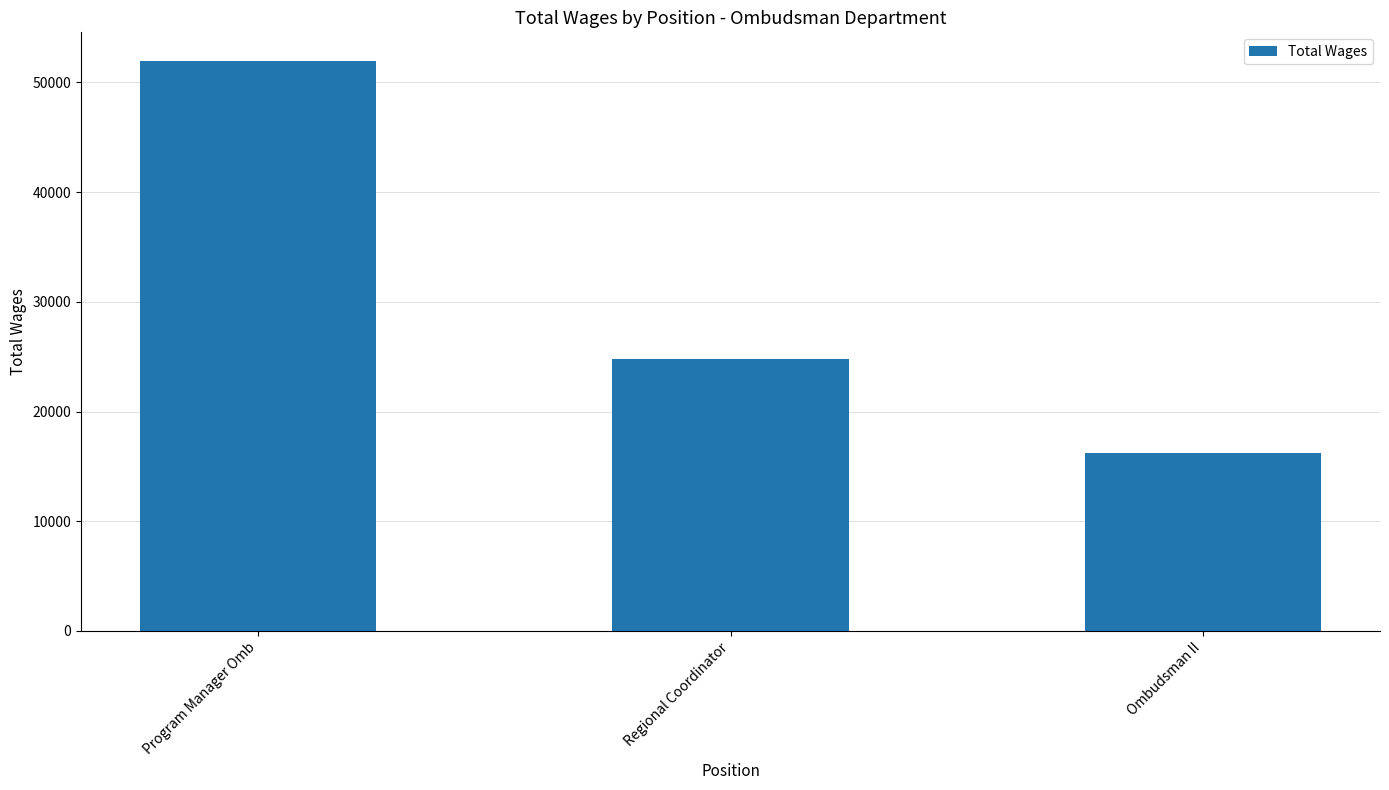

List the labels in order of value, largest first.

Program Manager Omb, Regional Coordinator, Ombudsman II